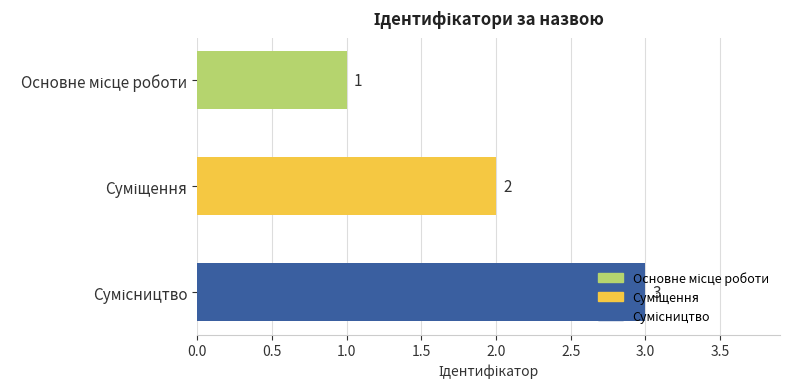

Count the values in the range 1 to 3.

3